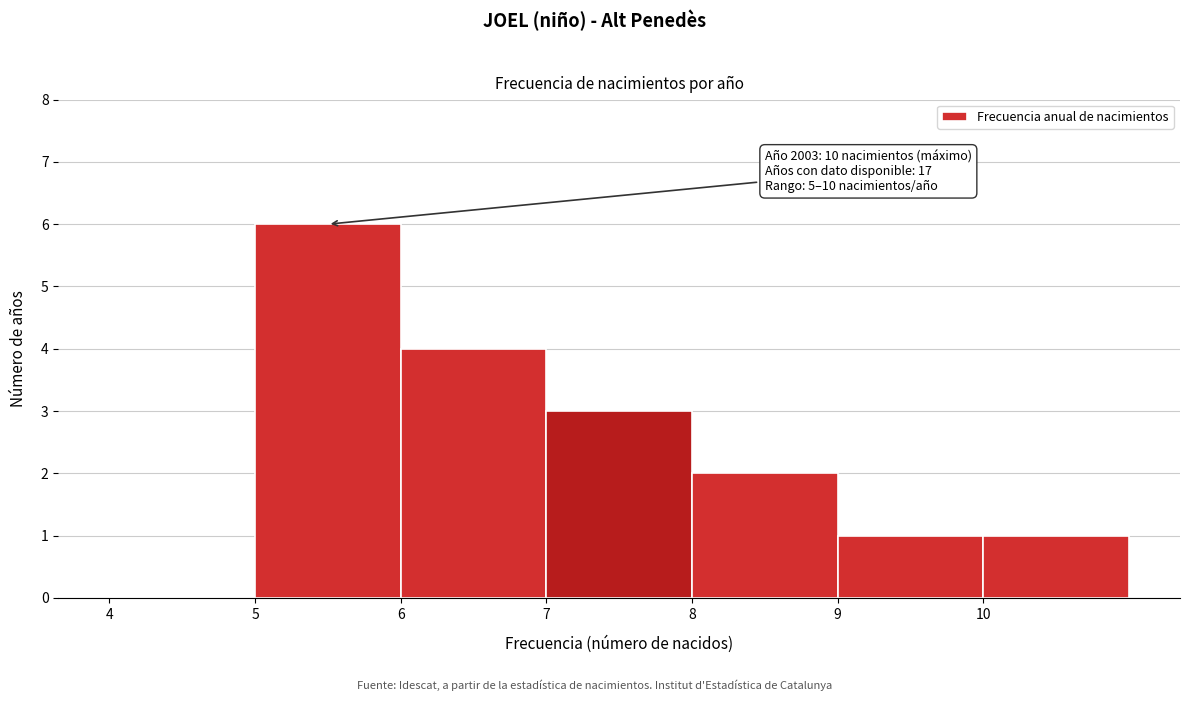

Over which range of the x-axis is the bar tallest?

5 to 6